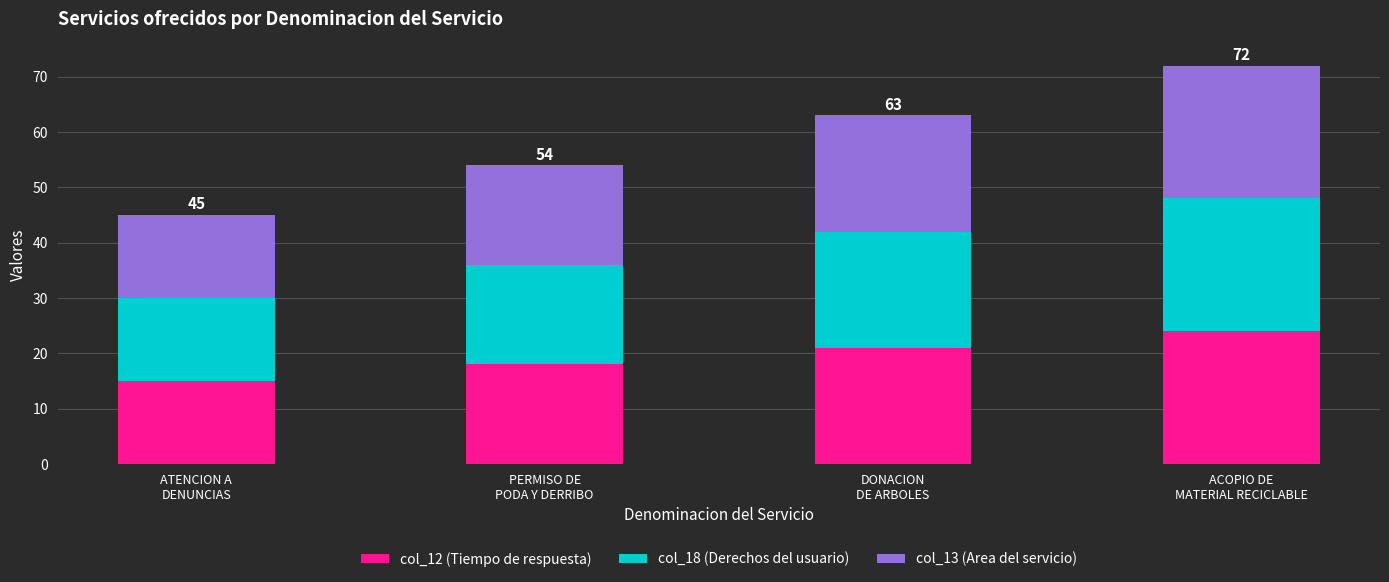

What is the lowest value of the col_12 (Tiempo de respuesta) series?

15